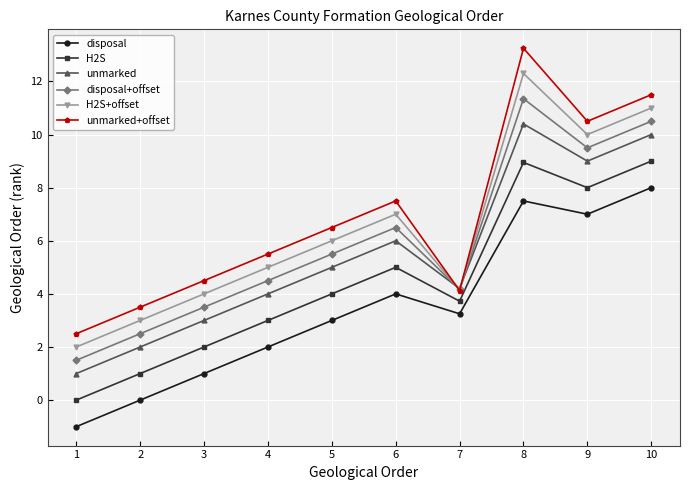

Is the value of H2S+offset at 3 greater than the value of H2S at 10?

No